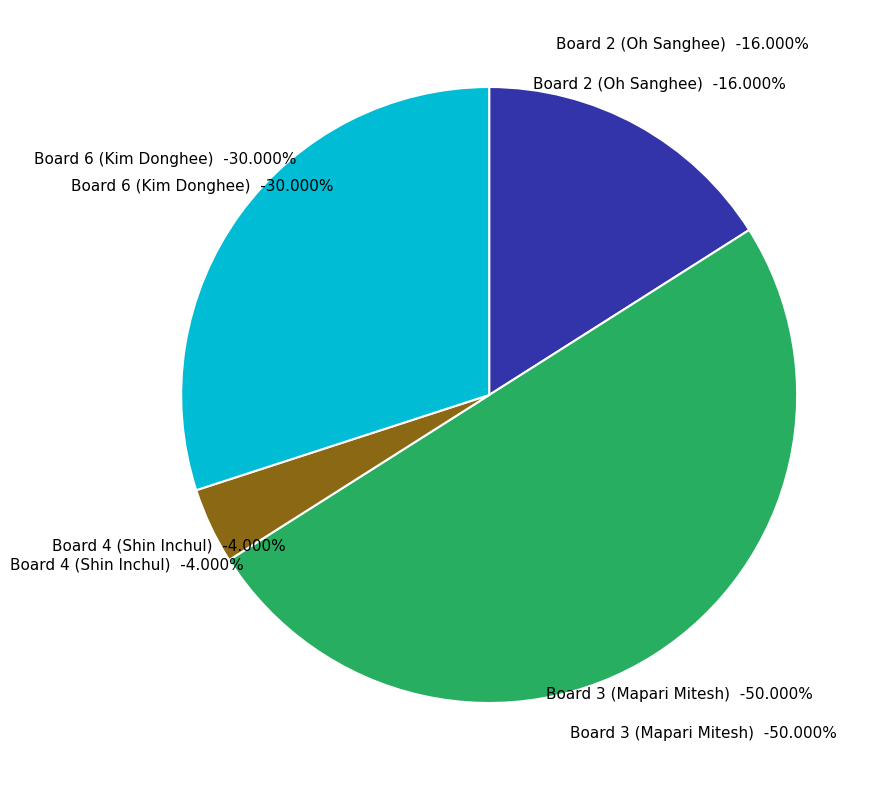

Rank the categories by value from highest to lowest.

Board 3 (Mapari Mitesh), Board 6 (Kim Donghee), Board 2 (Oh Sanghee), Board 4 (Shin Inchul)